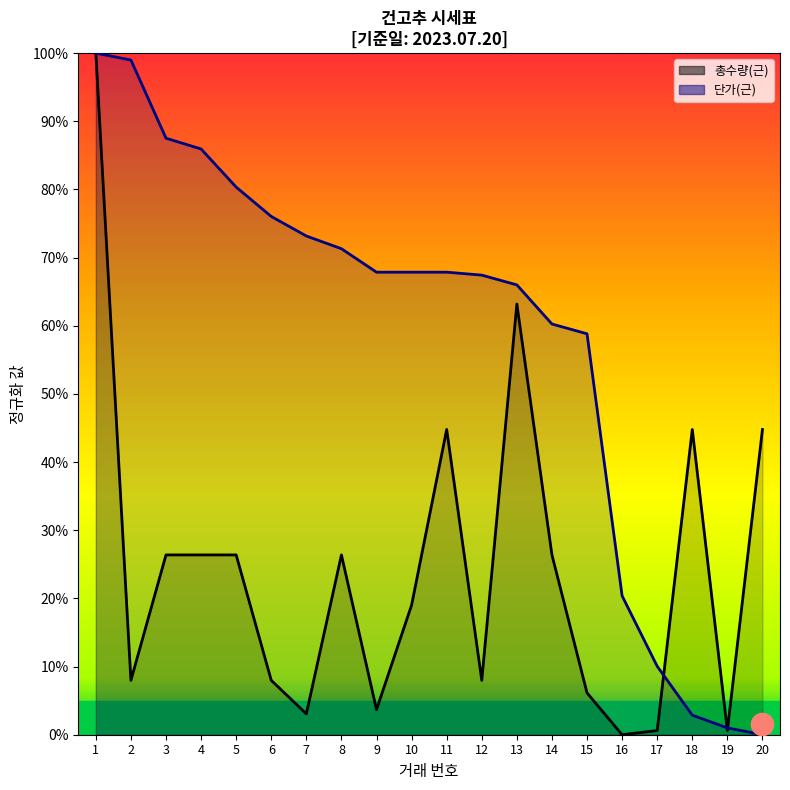

Does the chart have visible grid lines?

No